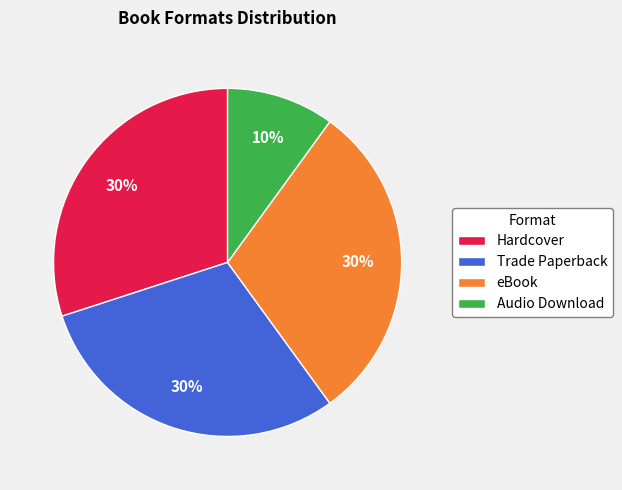

Combined, do Hardcover and eBook account for over 50%?

Yes